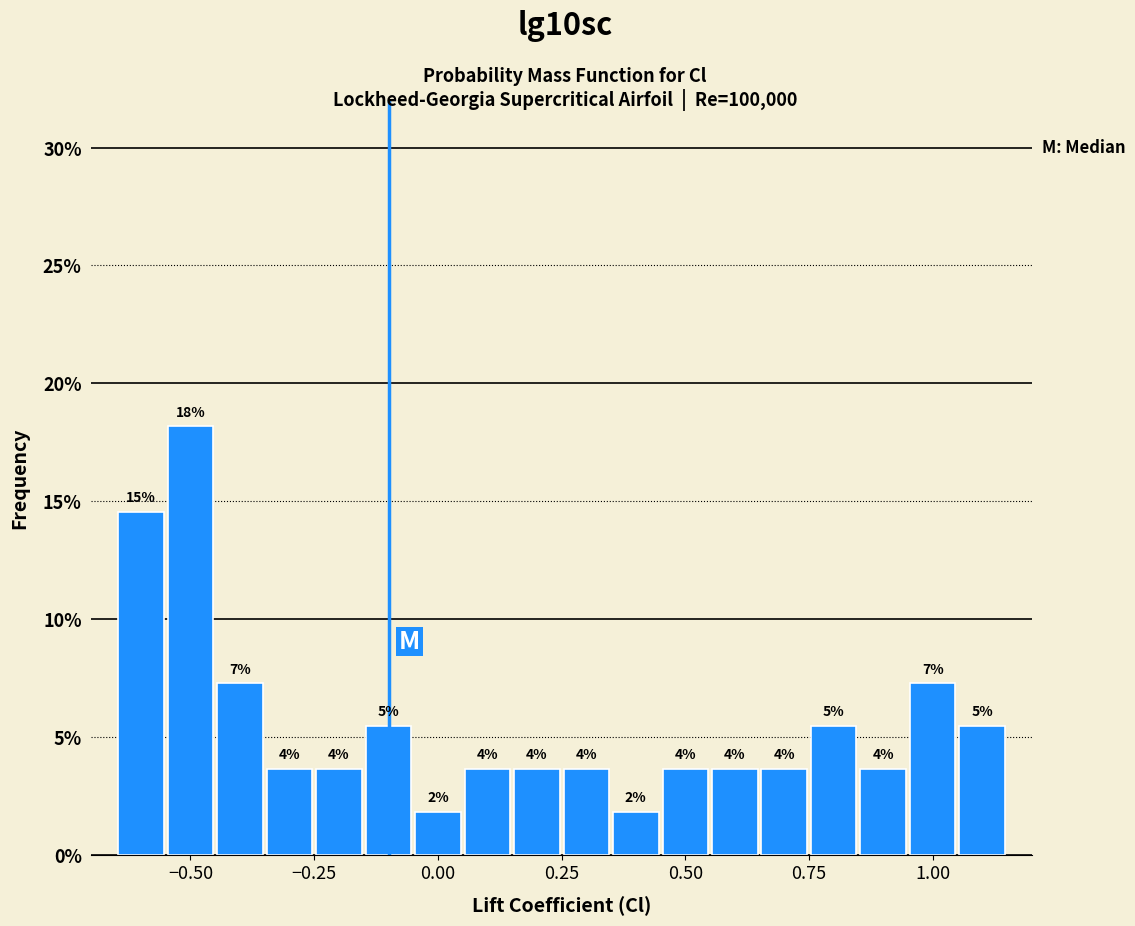

Around what value on the x-axis is the tallest bar? Give the approximate position of its centre, as read against the axis.

-0.50